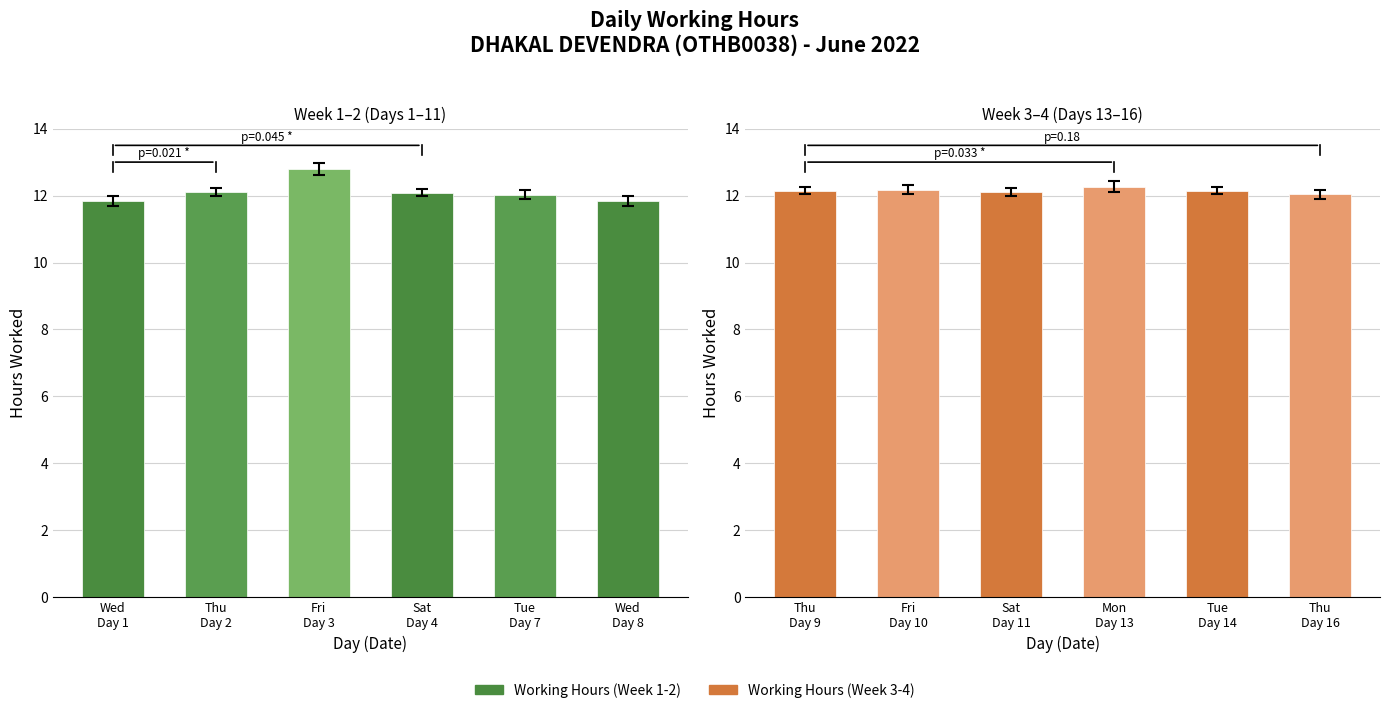

What position from the left is Wed
Day 1?

1